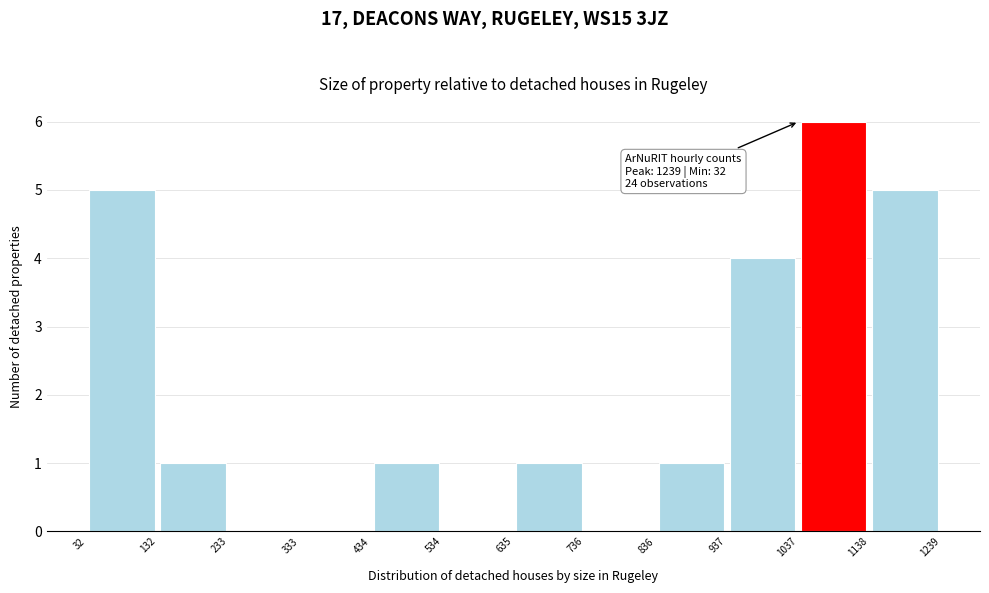

Over which range of the x-axis is the bar tallest?

1037 to 1138